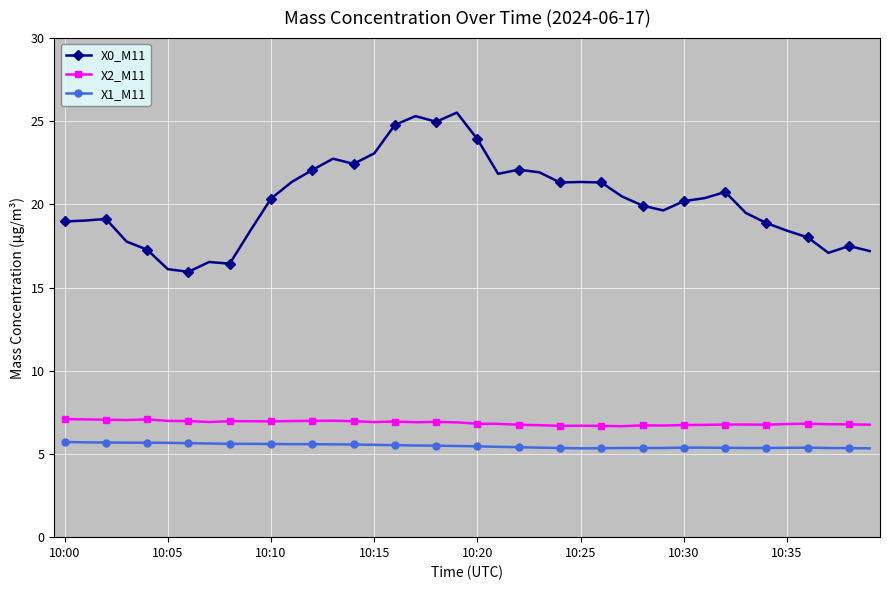

What is the highest value of the X1_M11 series?

5.7